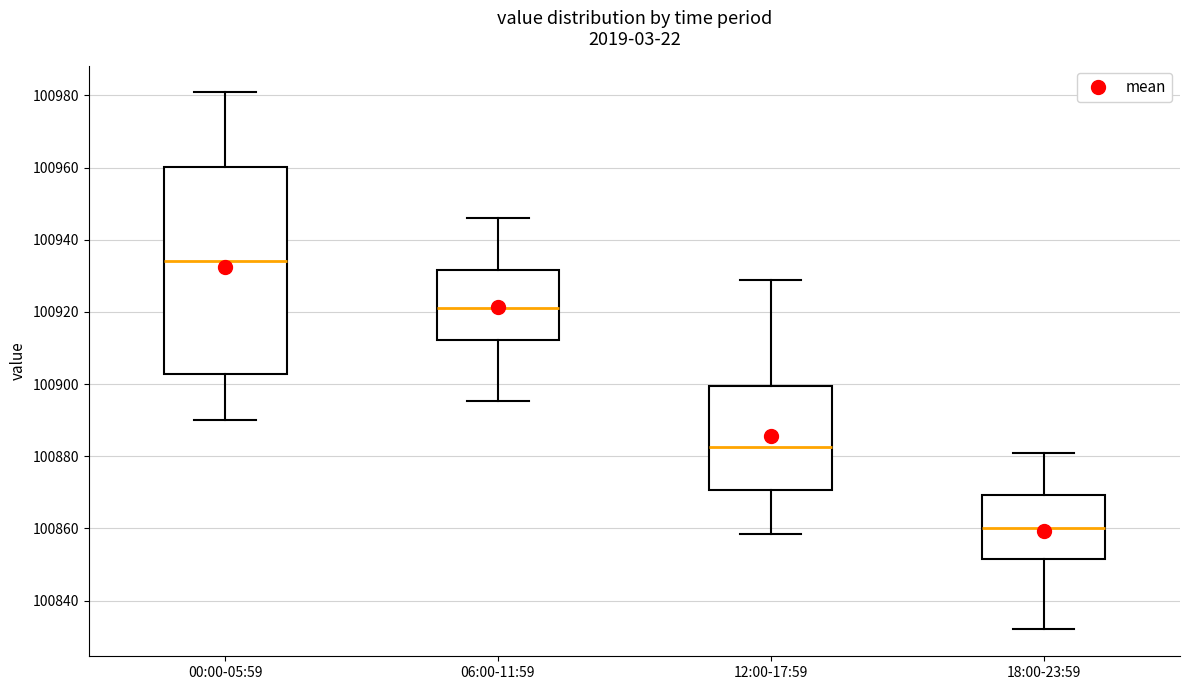

Reading left to right, transcribe this box plot: for each box, give where its median line is, the range the box spans, and where its two whiskers end, as read against the y-axis. The values are not printed on the chart, so give them approximately, as read against the axis.

00:00-05:59: median 100934, box 100902 to 100960, whiskers 100890 to 100980
06:00-11:59: median 100920, box 100912 to 100932, whiskers 100896 to 100946
12:00-17:59: median 100882, box 100870 to 100900, whiskers 100858 to 100928
18:00-23:59: median 100860, box 100852 to 100870, whiskers 100832 to 100880